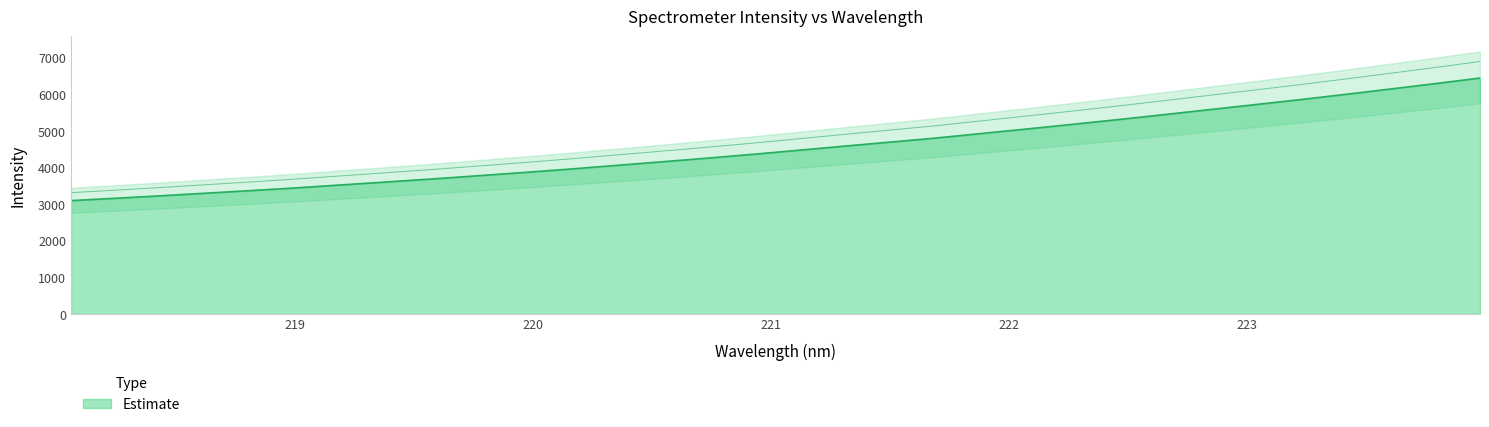

How many series are shown in this chart?

1